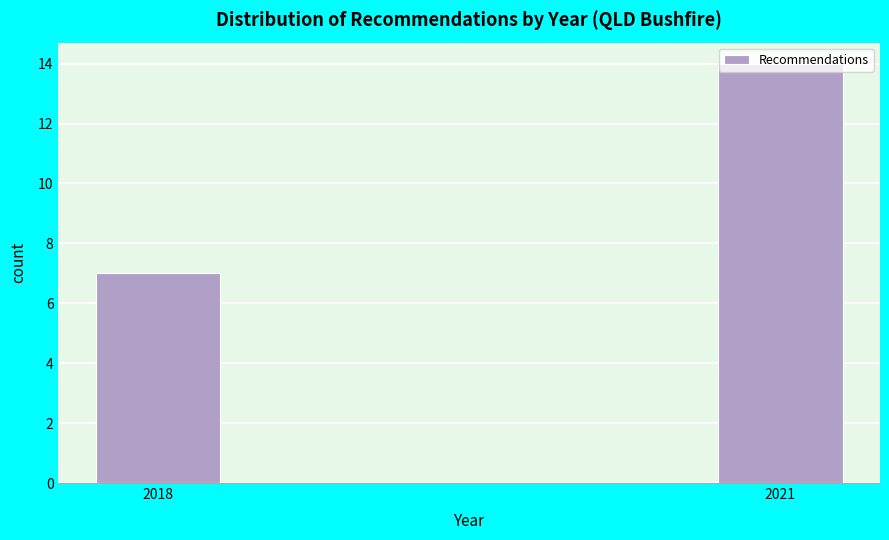

What is the value of the 2nd bar from the left?

14